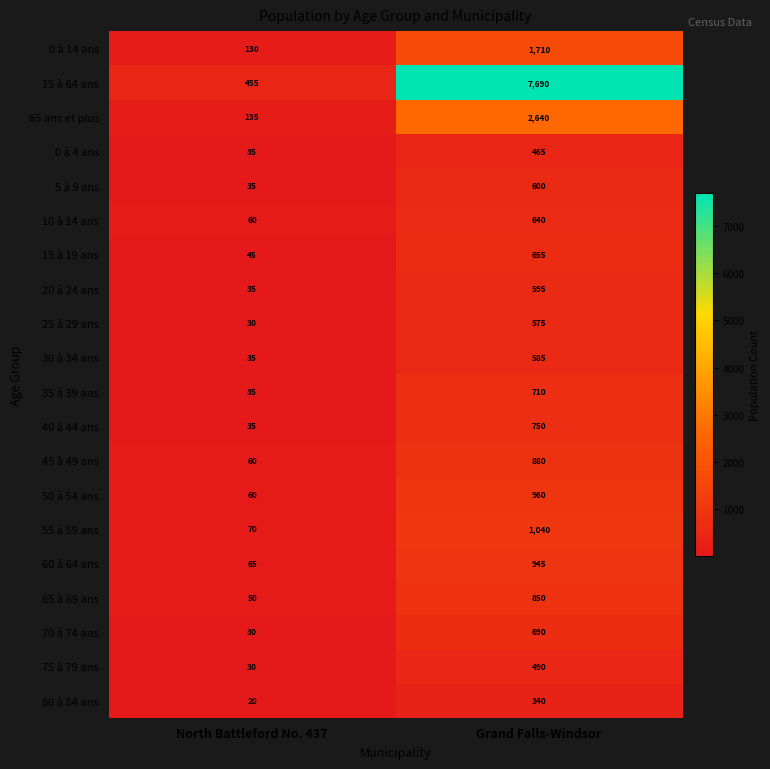

What value does the 55 à 59 ans series have at Grand Falls-Windsor?

1040